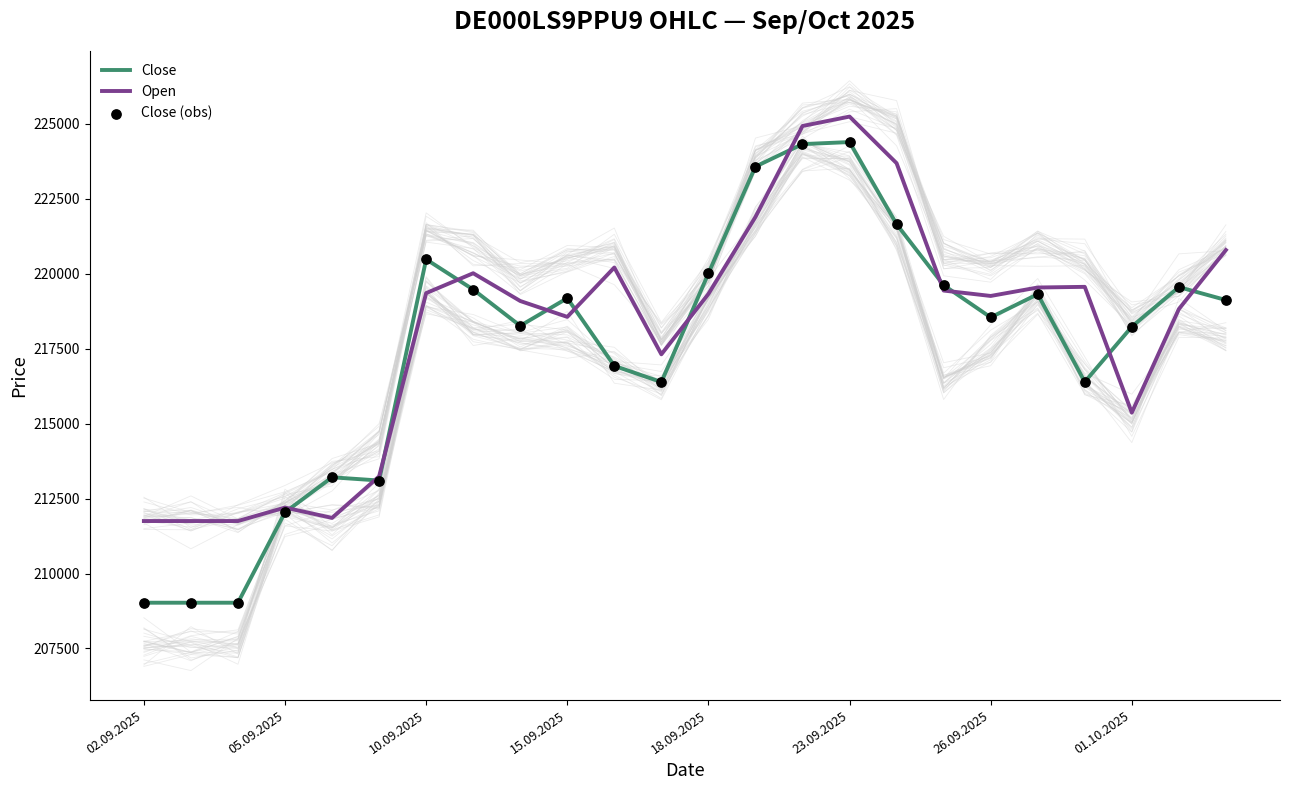

Which series has the largest total across all categories?

Open